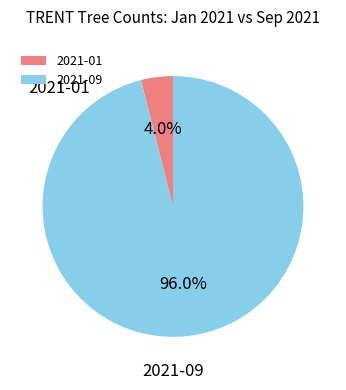

Between 2021-01 and 2021-09, which is larger?

2021-09